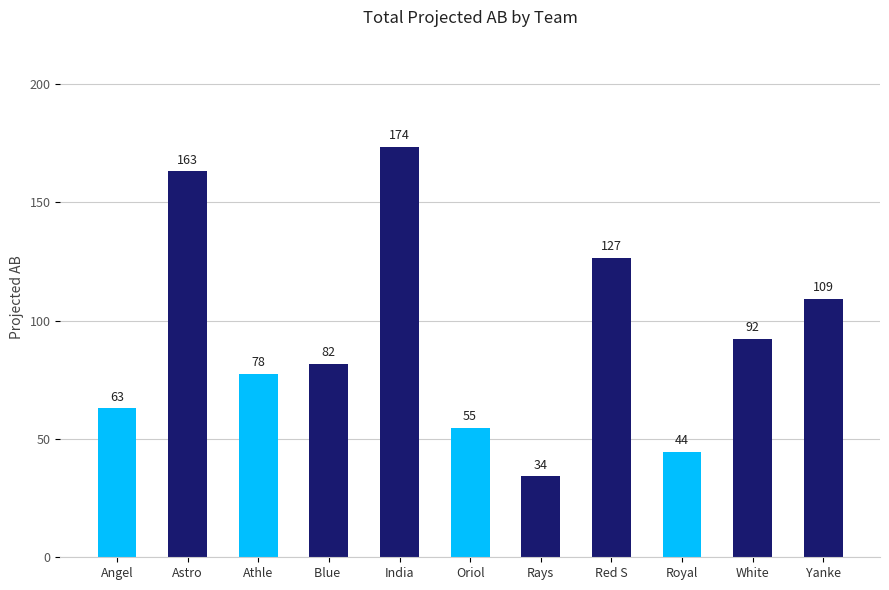

True or false: the data shows 44.5 at Royal.

True